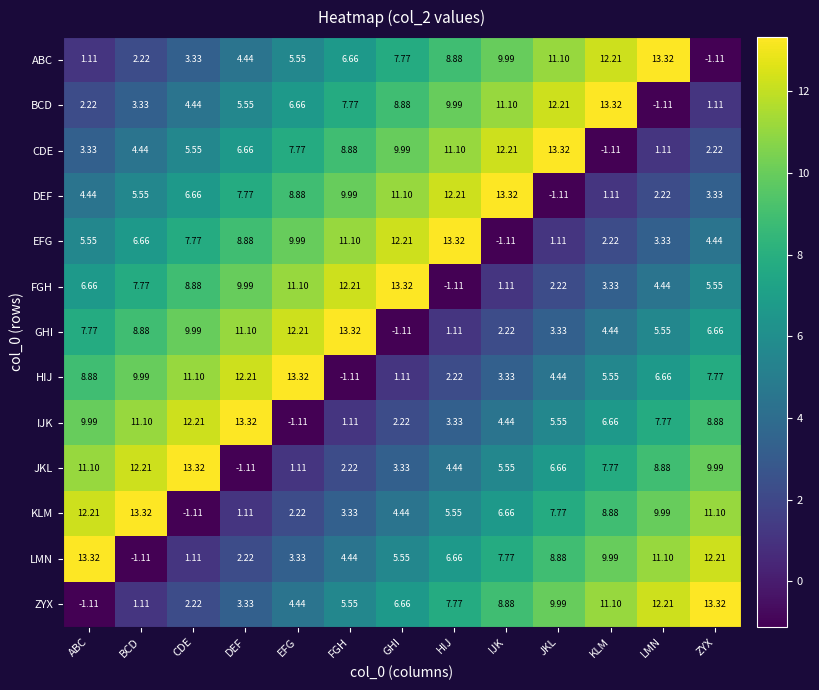

At which label does ZYX first exceed 6?

GHI